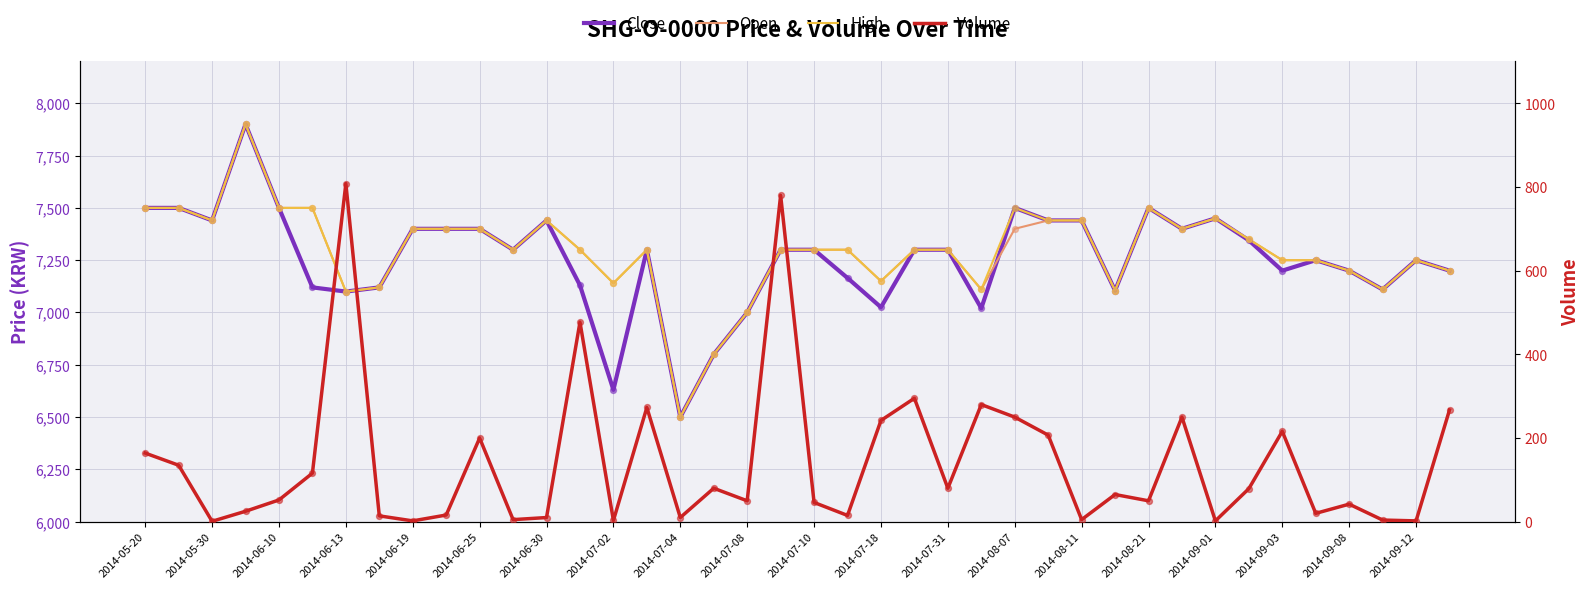

What is the total value across all series at 2014-07-18?

21567